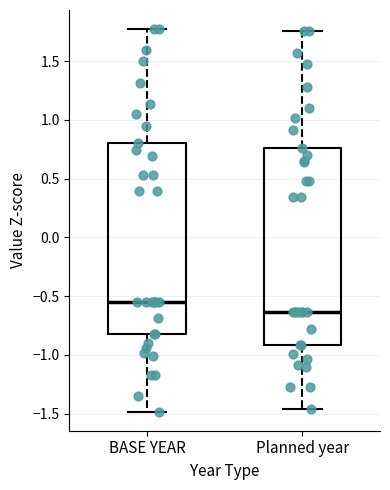

Where does the median line of the box for BASE YEAR sit on the y-axis? The values are not printed on the chart, so give them approximately, as read against the axis.

-0.55